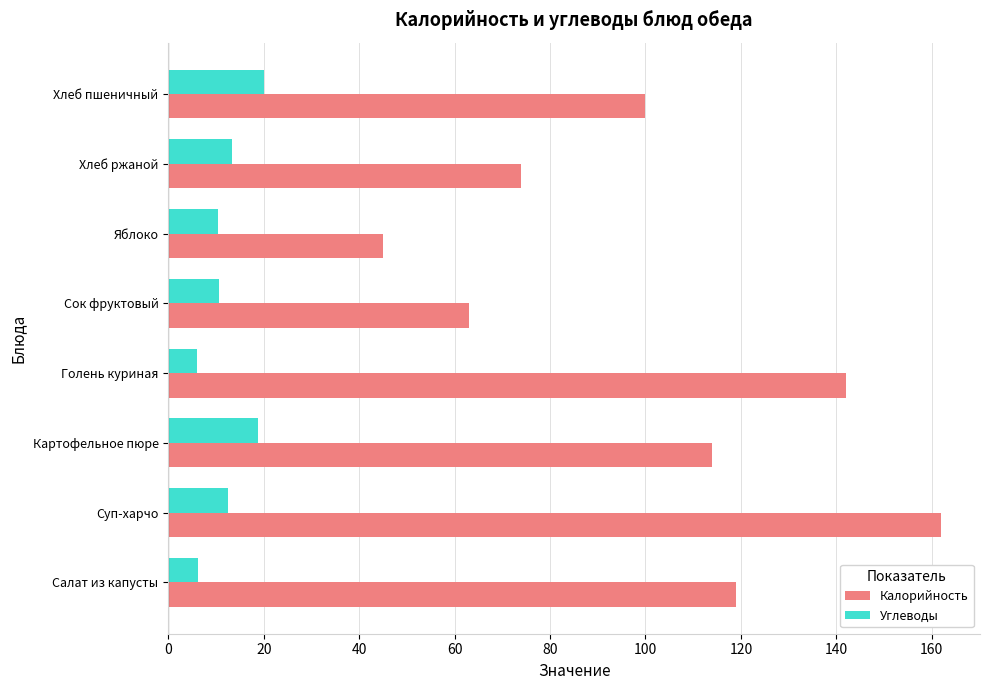

What is the highest value of the Углеводы series?

20.0